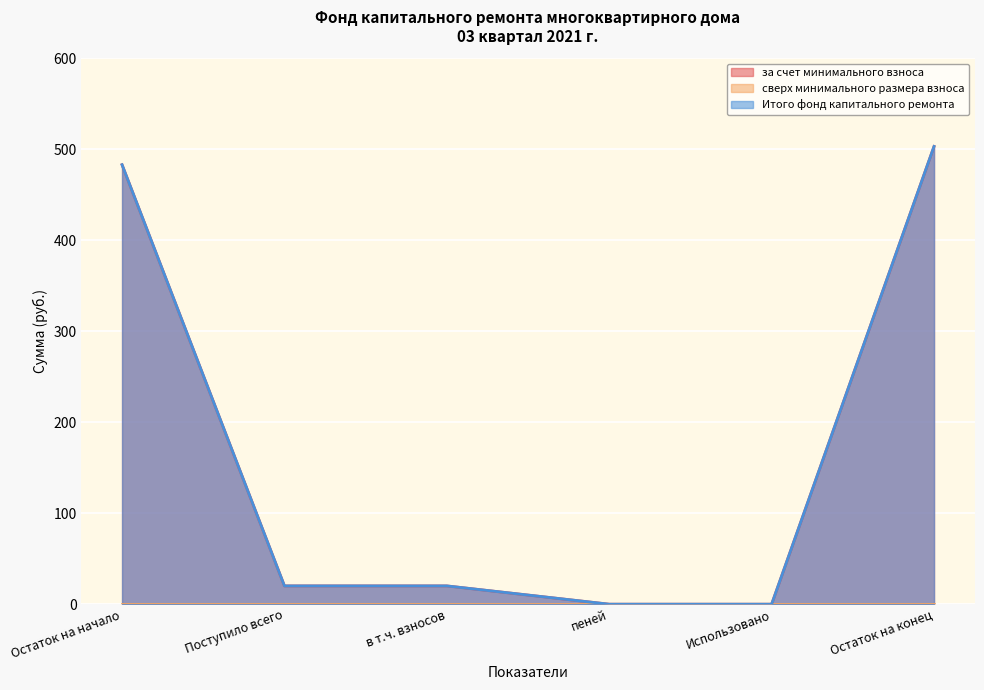

What is the greatest value displayed?

503.1